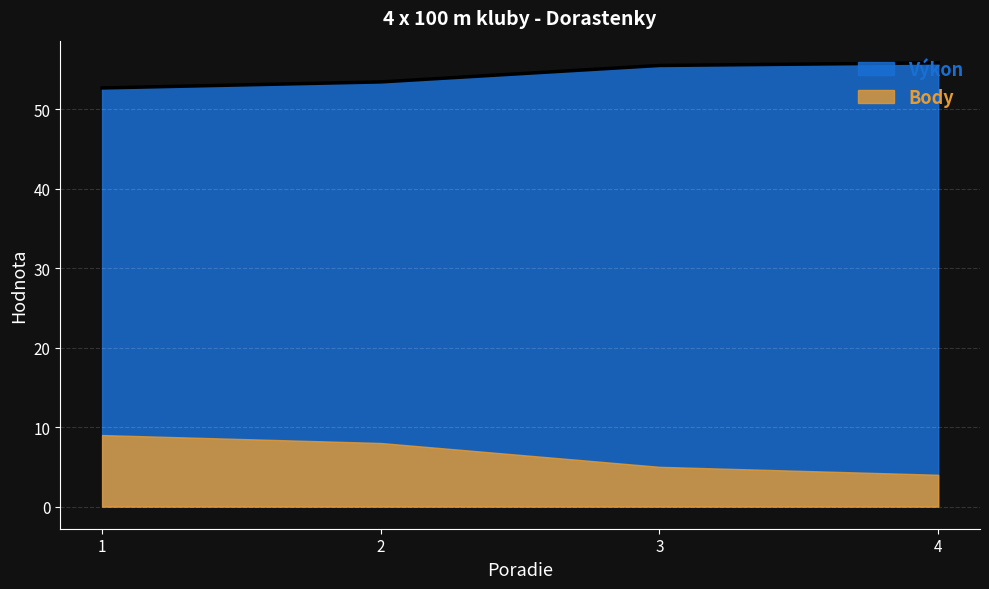

List the labels in order of value, largest first.

4, 3, 2, 1